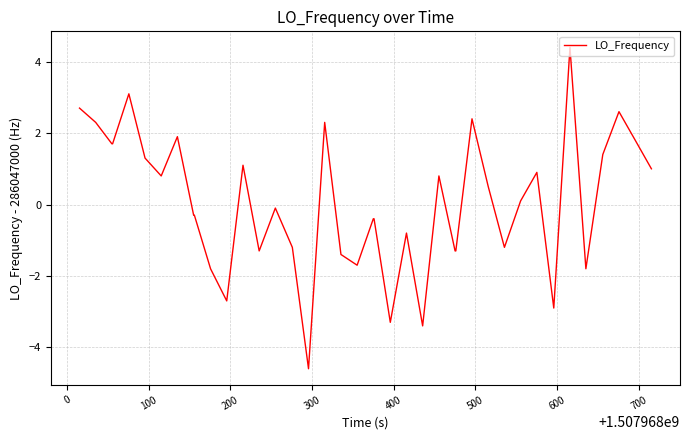

What is the maximum value shown in the chart?

4.4